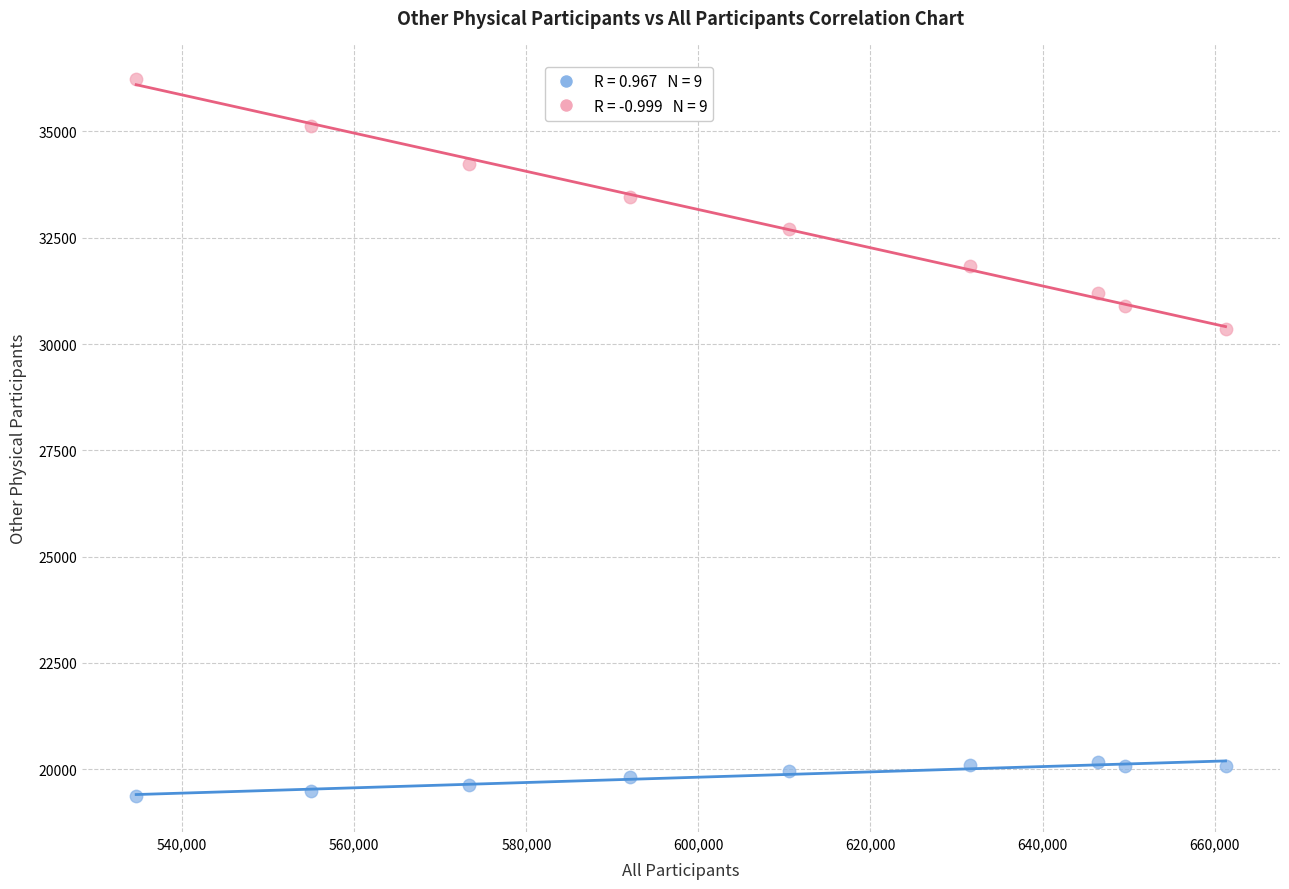

Across all data points, what is the range of X values (max minus min)?

126612.0